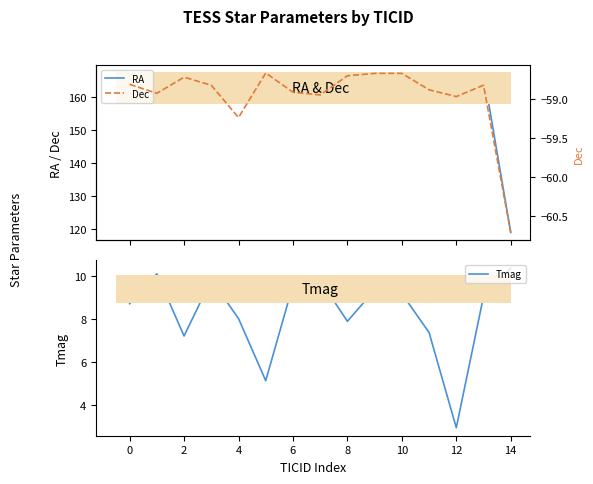

At 12, list the series in order from largest to smallest.

RA, Tmag, Dec